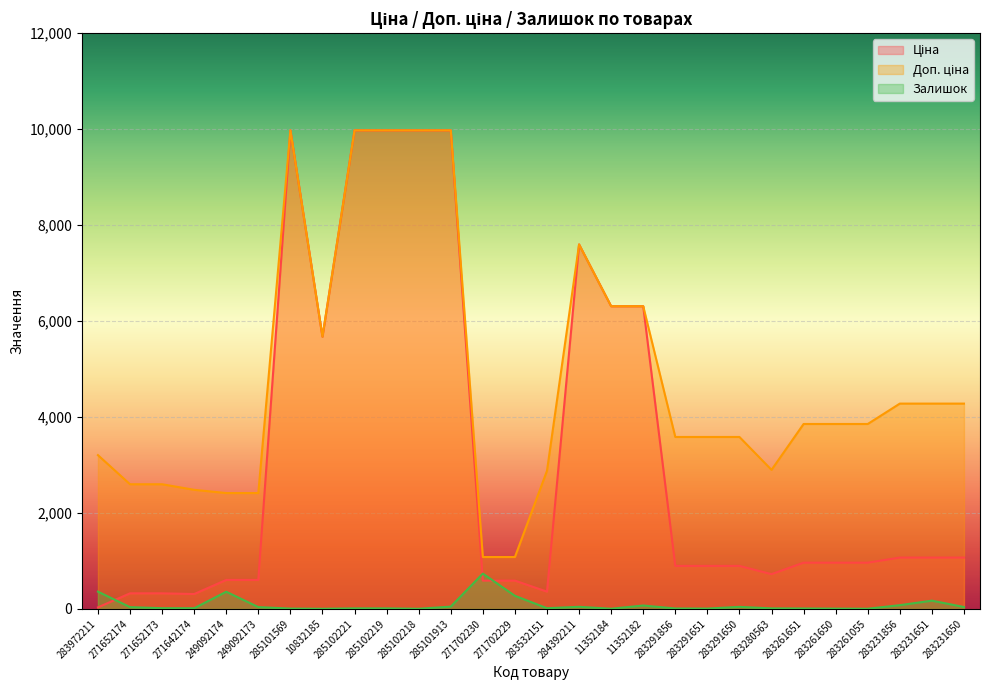

Reading left to right, extract all data points from this chart.

Ціна: 32.0	324.8	324.8	310.3	603.7	603.7	9975.0	5673.8	9975.0	9975.0	9975.0	9975.0	589.9	589.9	359.9	7596.5	6308.8	6308.8	895.9	895.9	895.9	724.5	963.5	963.5	963.5	1069.8	1069.8	1069.8
Доп. ціна: 3205.0	2598.3	2598.3	2482.4	2414.8	2414.8	9975.0	5673.8	9975.0	9975.0	9975.0	9975.0	1081.7	1081.7	2878.8	7596.5	6308.8	6308.8	3583.6	3583.6	3583.6	2897.8	3854.0	3854.0	3854.0	4279.1	4279.1	4279.1
Залишок: 360.0	37.0	15.0	14.0	358.0	38.0	7.0	3.0	11.0	11.0	3.0	48.0	736.0	273.0	15.0	44.0	4.0	71.0	9.0	7.0	43.0	11.0	9.0	6.0	4.0	78.0	172.0	40.0